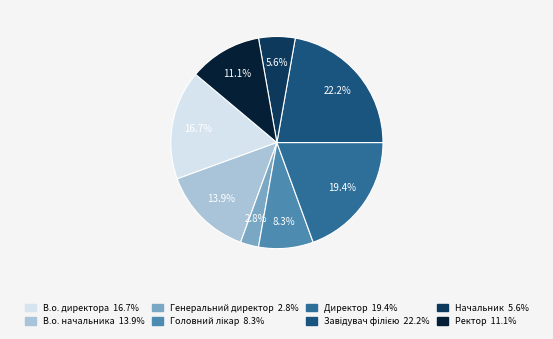

To the nearest percent, what portion does Начальник represent?

6%